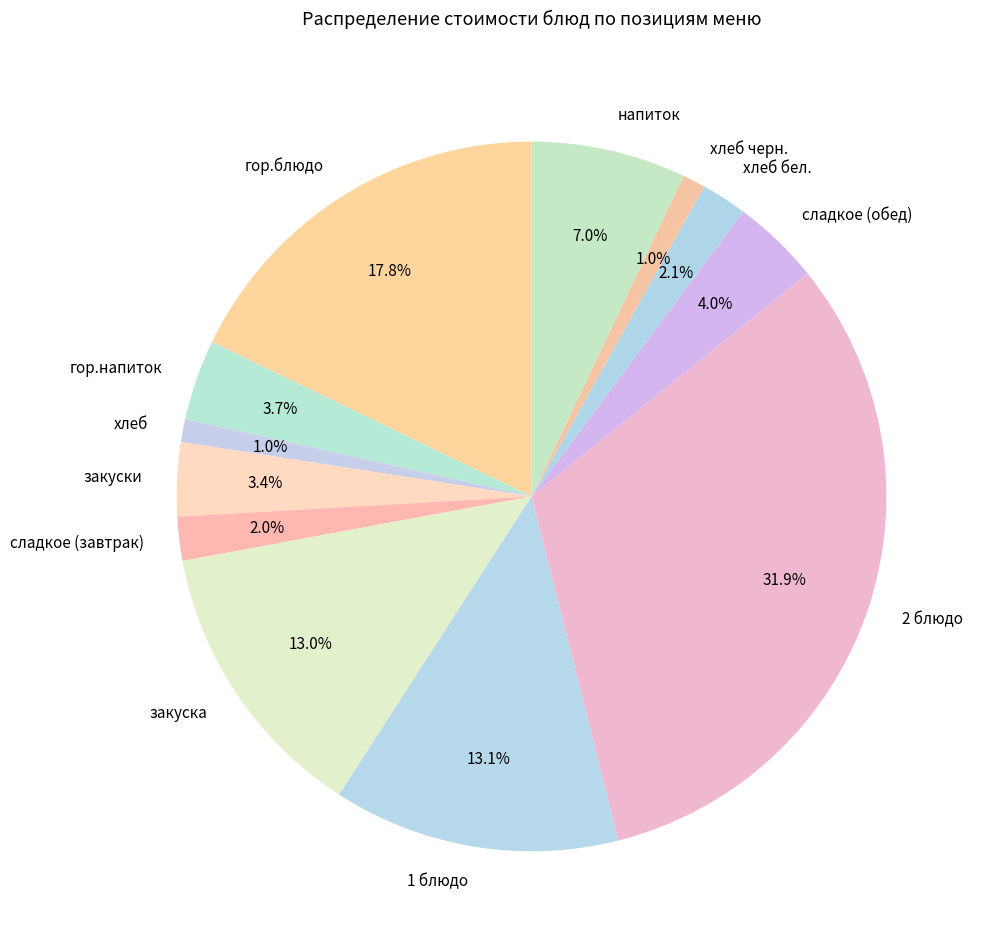

Is there any slice that represents more than half of the pie?

No